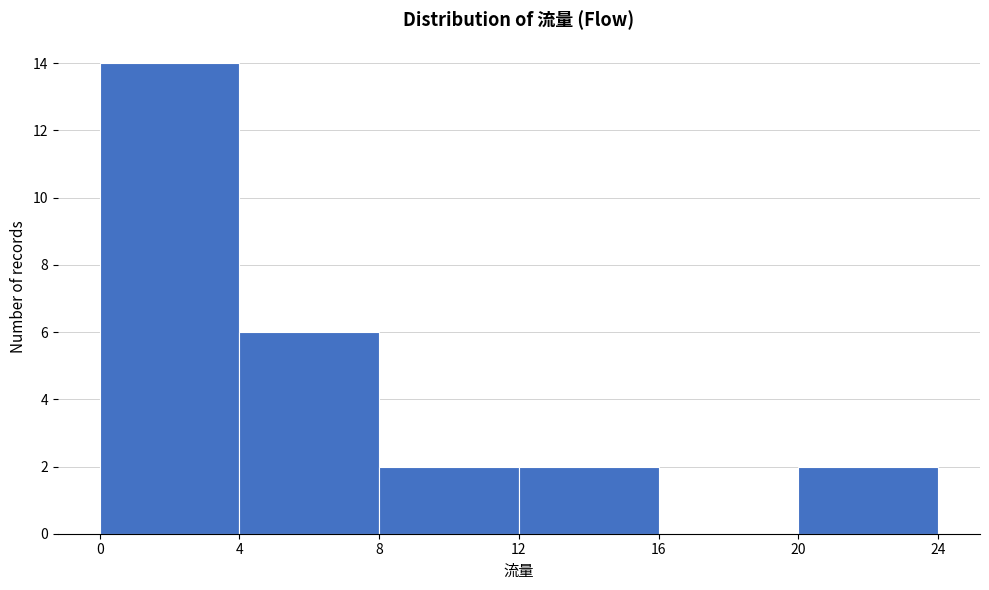

Over which range of the x-axis is the bar tallest?

0 to 4